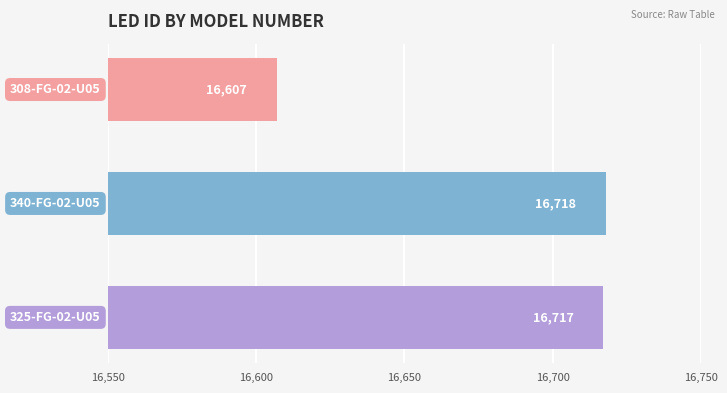

What is the greatest value displayed?

16718